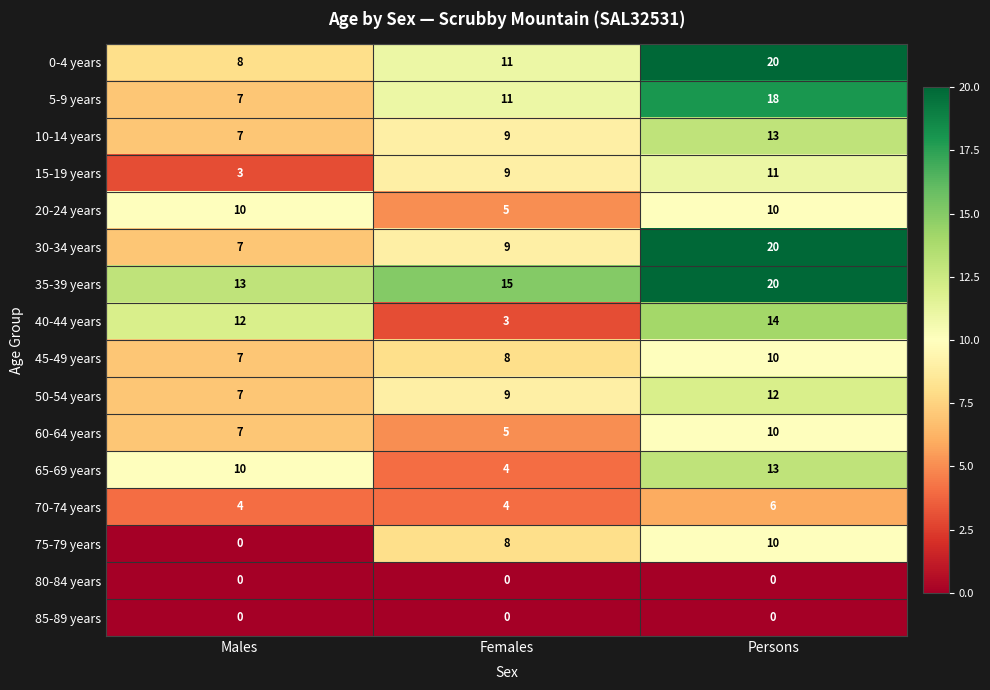

List the labels in order of 40-44 years value, smallest first.

Females, Males, Persons